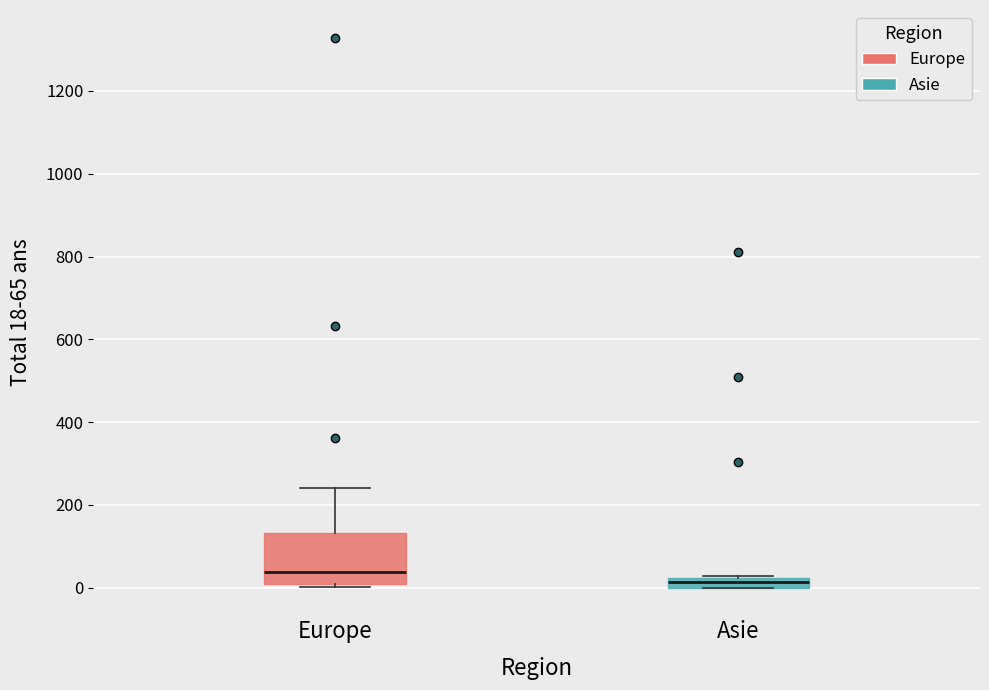

Where is the lower edge of the box for Asie on the y-axis? The values are not printed on the chart, so give them approximately, as read against the axis.

0